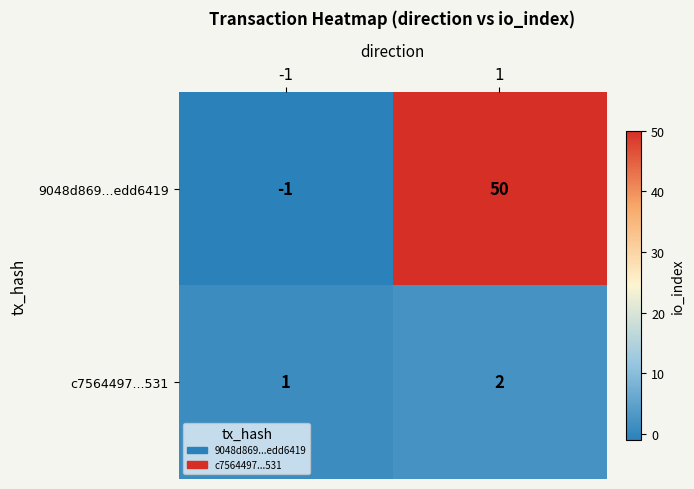

What is the difference between the 9048d869...edd6419 values at 1 and -1?

51